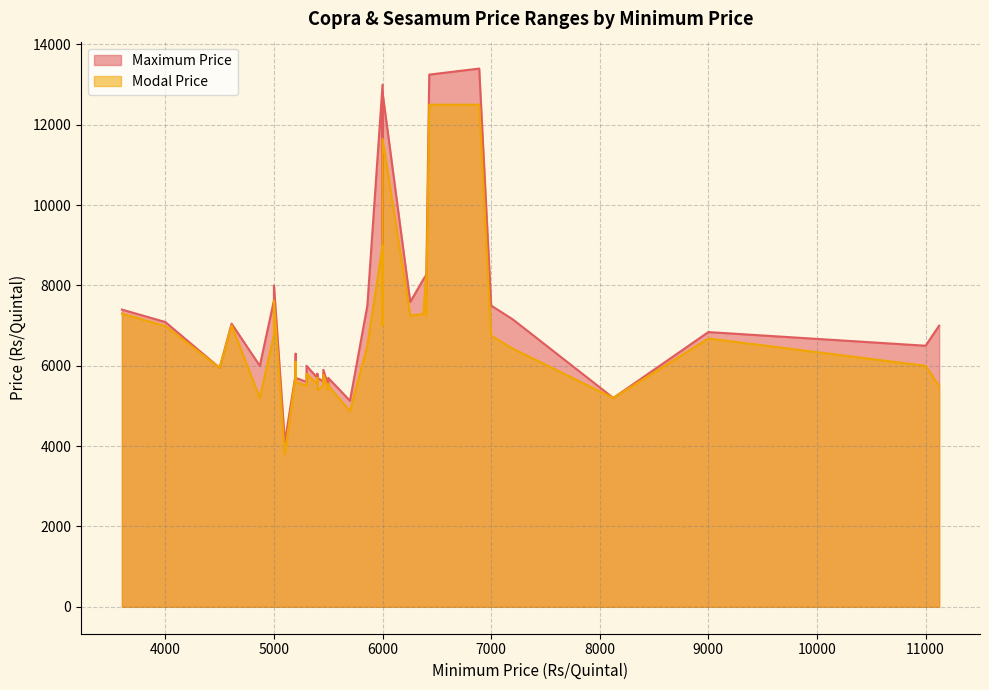

How many interior local peaks does the Maximum Price series have?

13